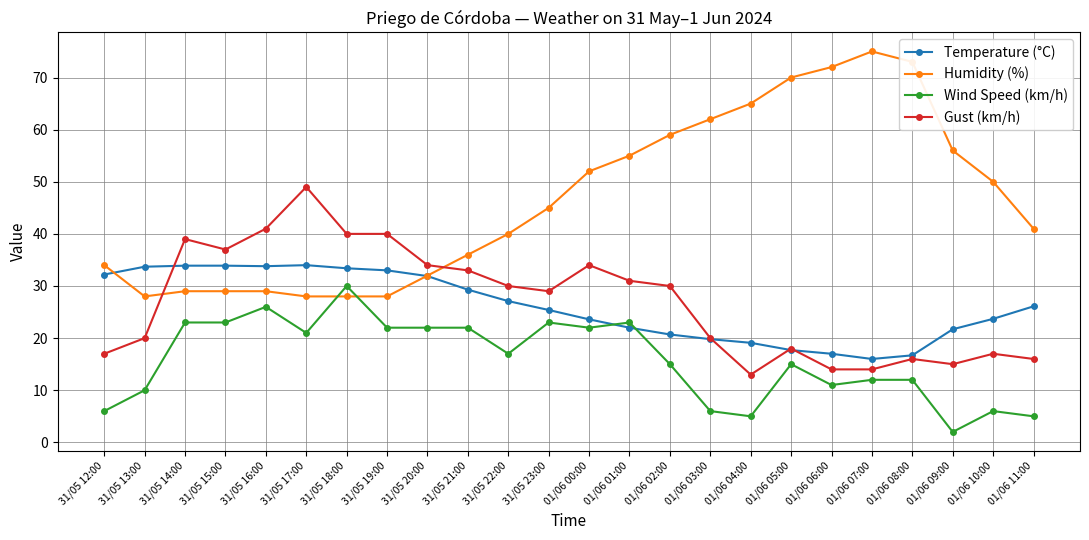

How many distinct data groups are displayed?

4